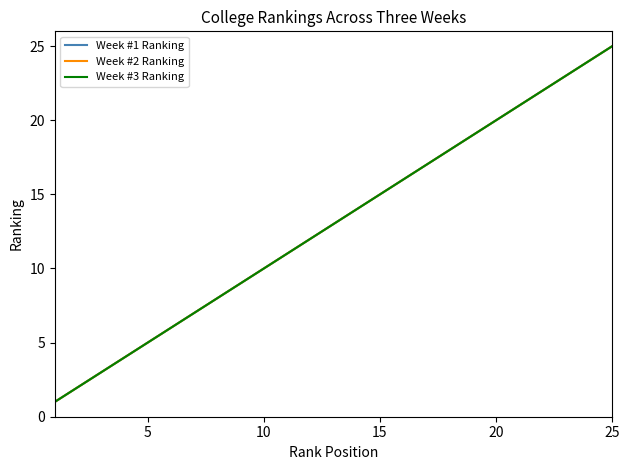

What is the label of the 20th point from the left?

20